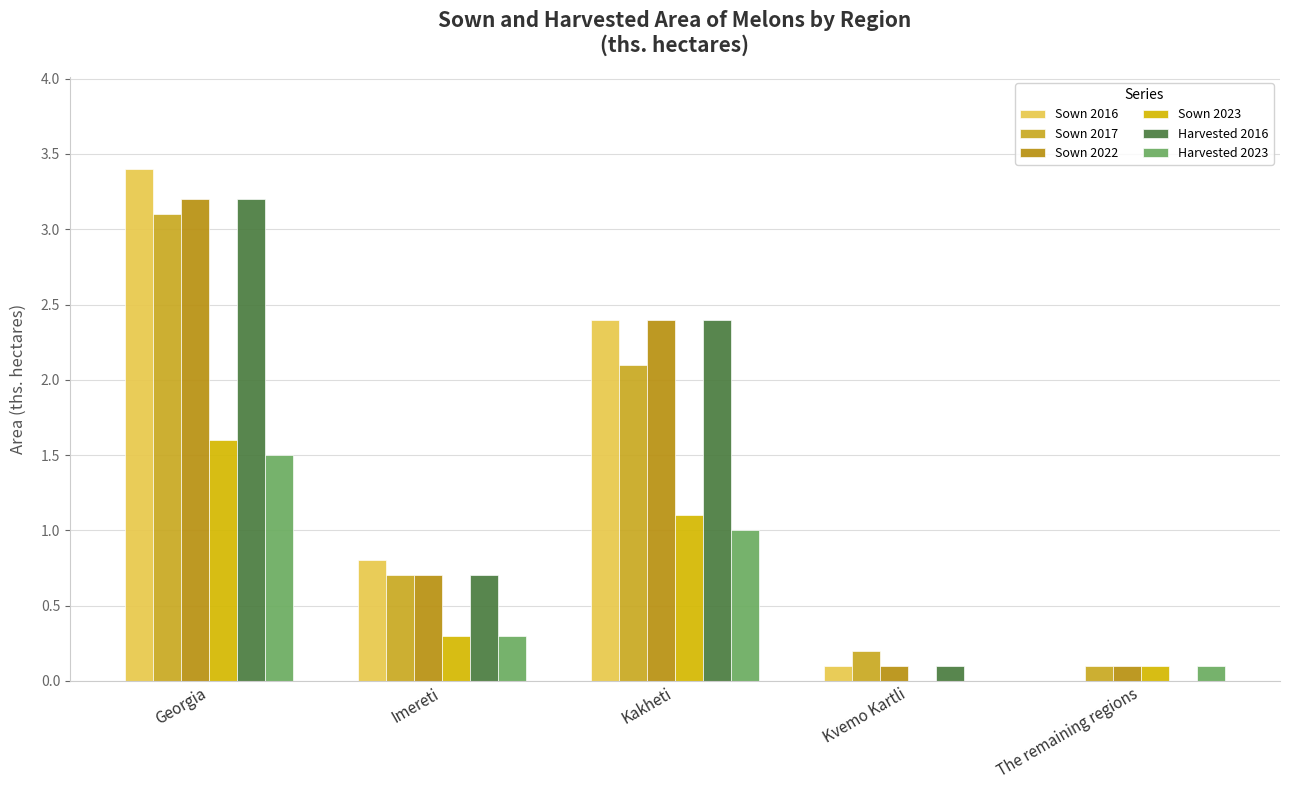

Is the value of Sown 2016 at Georgia greater than the value of Sown 2017 at The remaining regions?

Yes